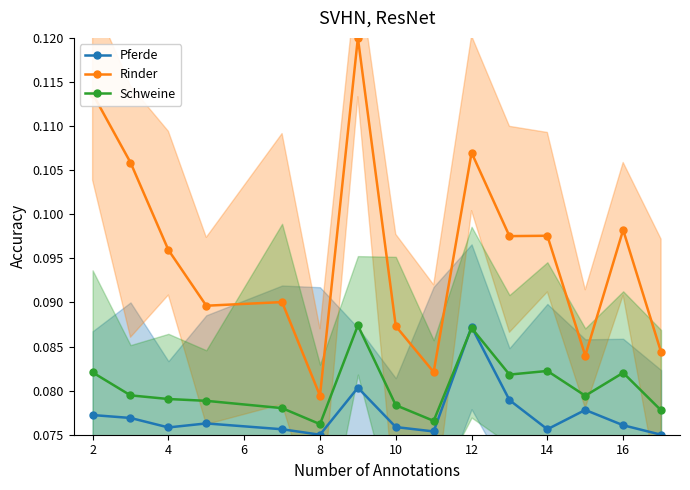

Is it true that Schweine equals 0.0 at 10?

False